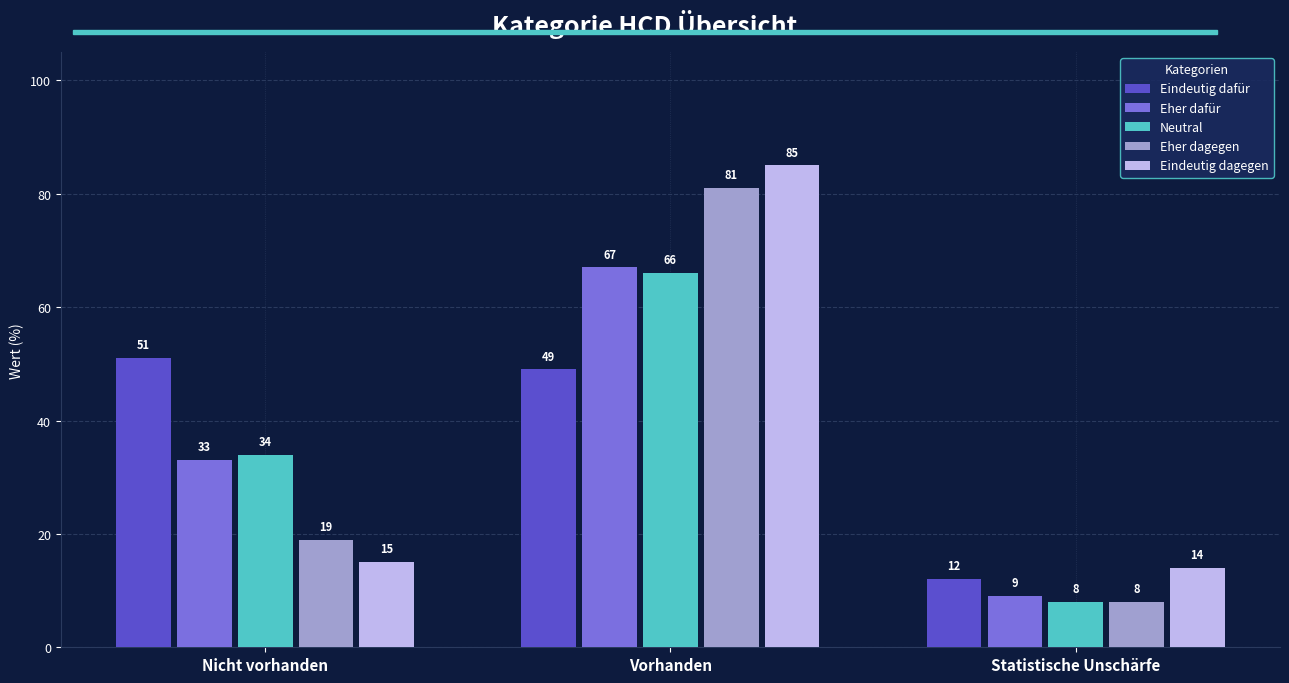

Which series changed the most between Vorhanden and Statistische Unschärfe?

Eher dagegen